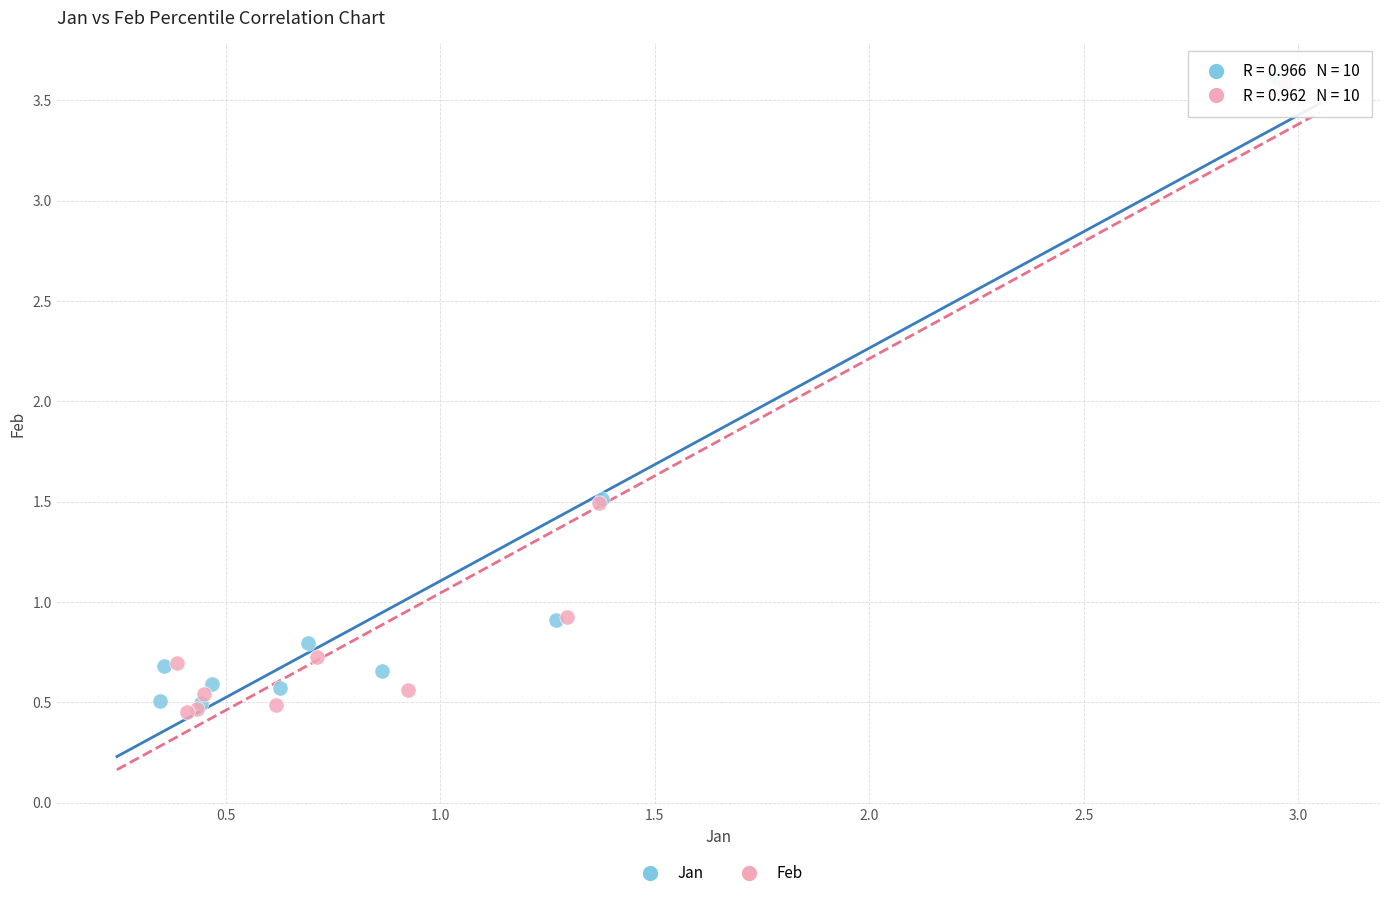

Which series has the widest spread of Y values?

Feb